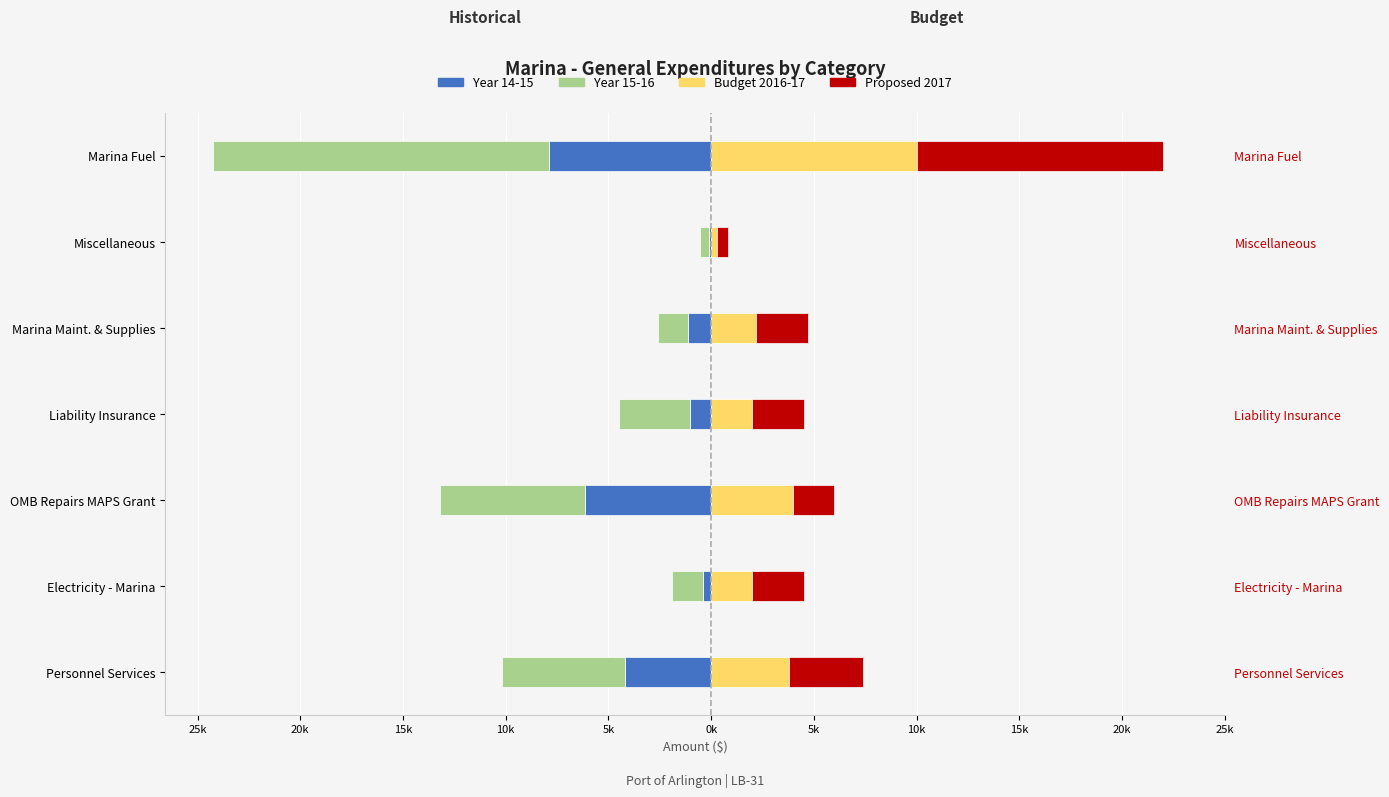

What is the spread (max minus min) of values at 5k?

3.9